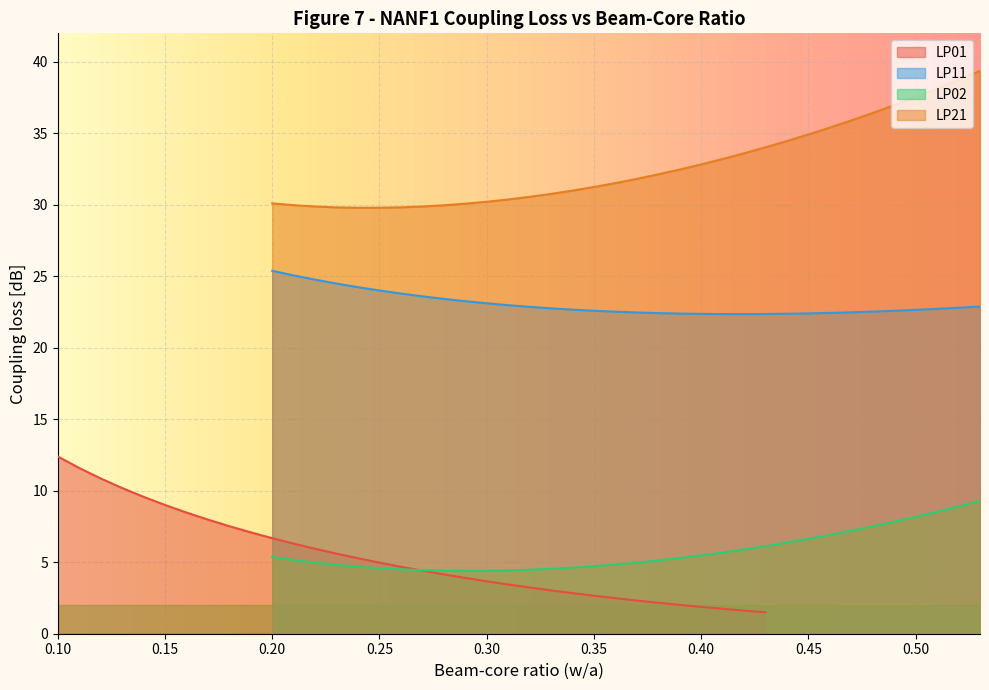

What is the difference between the LP21 values at 0.35 and 0.25?

1.5